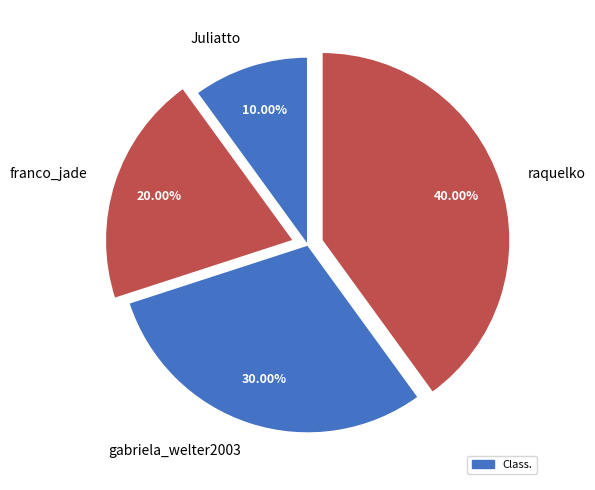

What is the ratio of the value at raquelko to the value at franco_jade?

2.0